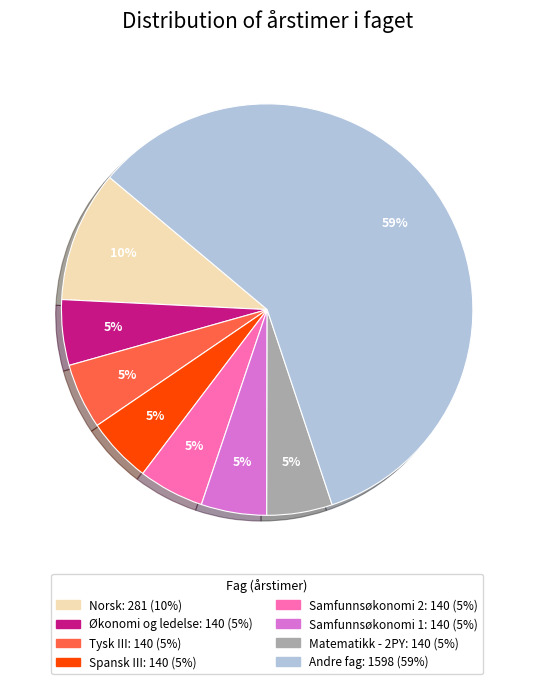

Is there a majority slice in this chart?

Yes